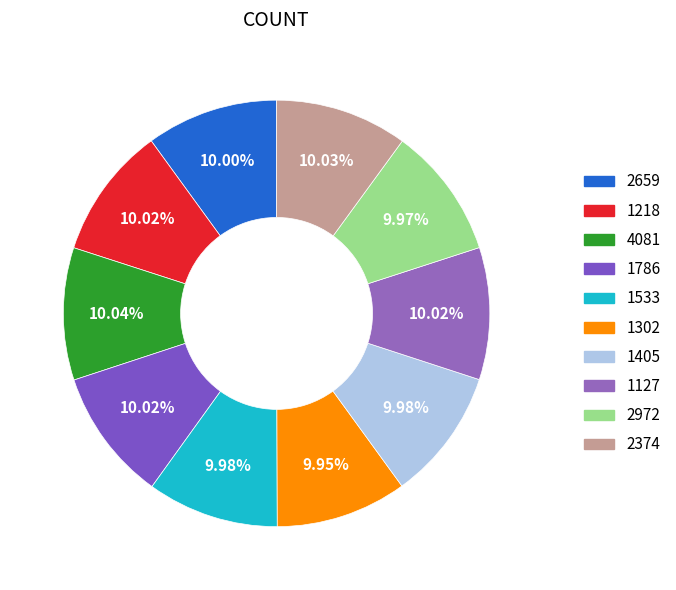

How many slices are in this pie chart?

10